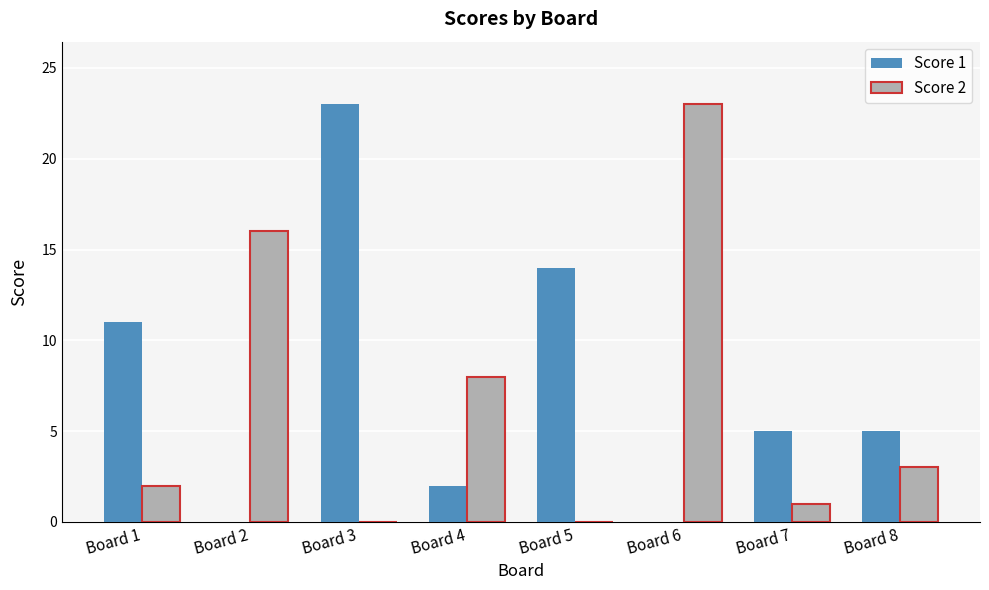

True or false: Score 1 has a value of 32 at Board 3.

False